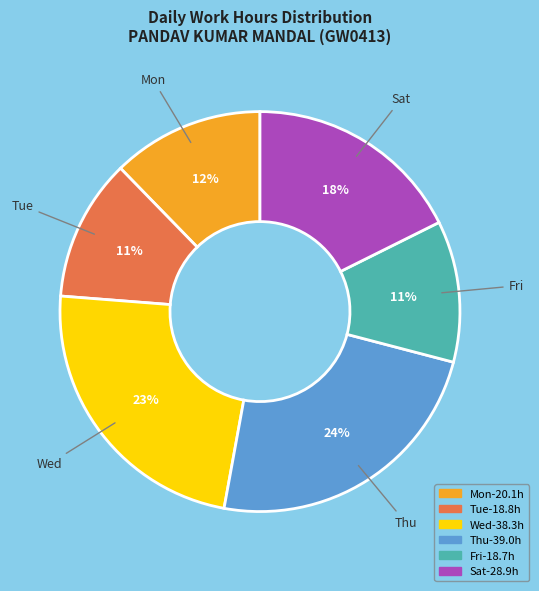

Is there any slice that represents more than half of the pie?

No